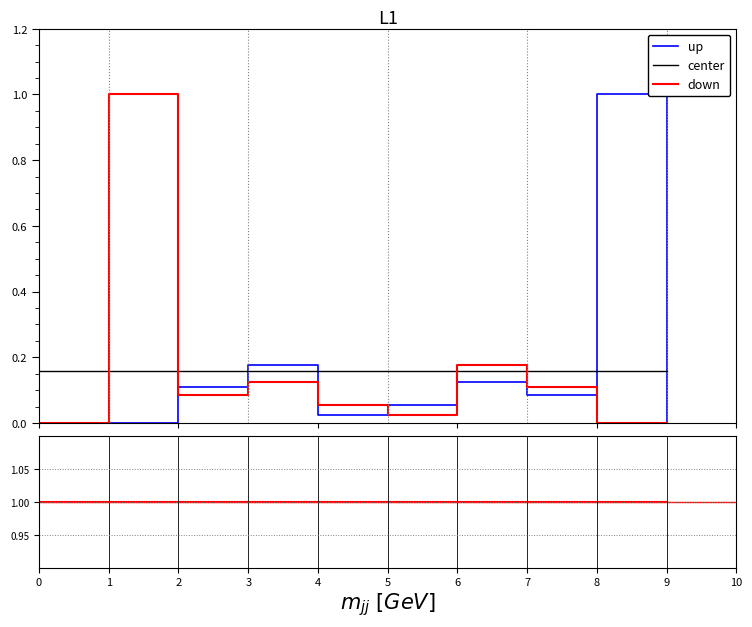

Reading left to right, extract all data points from this chart.

up: 0.0	0.0	0.1	0.2	0.0	0.1	0.1	0.1	1.0	0.0
center: 0.2	0.2	0.2	0.2	0.2	0.2	0.2	0.2	0.2	0.2
down: 0.0	1.0	0.1	0.1	0.1	0.0	0.2	0.1	0.0	0.0
ratio: 1.0	1.0	1.0	1.0	1.0	1.0	1.0	1.0	1.0	1.0